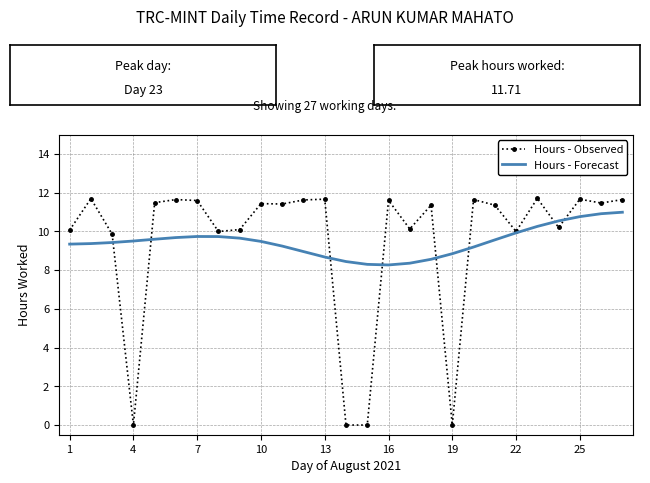

How many values in the Hours - Observed series are below 11?

11